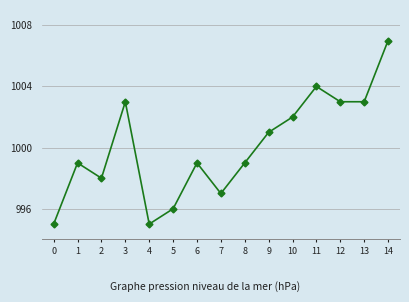

Between 9 and 12, which is larger?

12